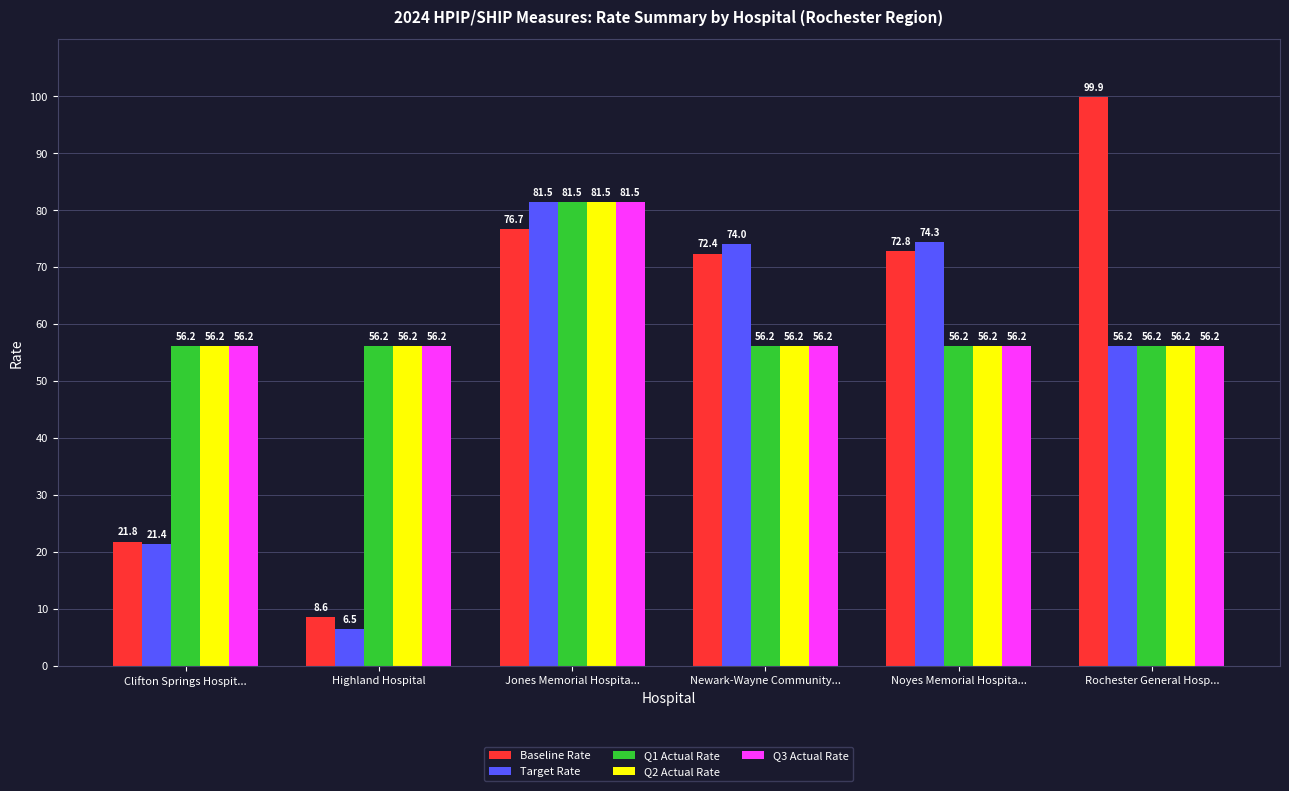

What is the spread (max minus min) of values at Newark-Wayne Community...?

17.8